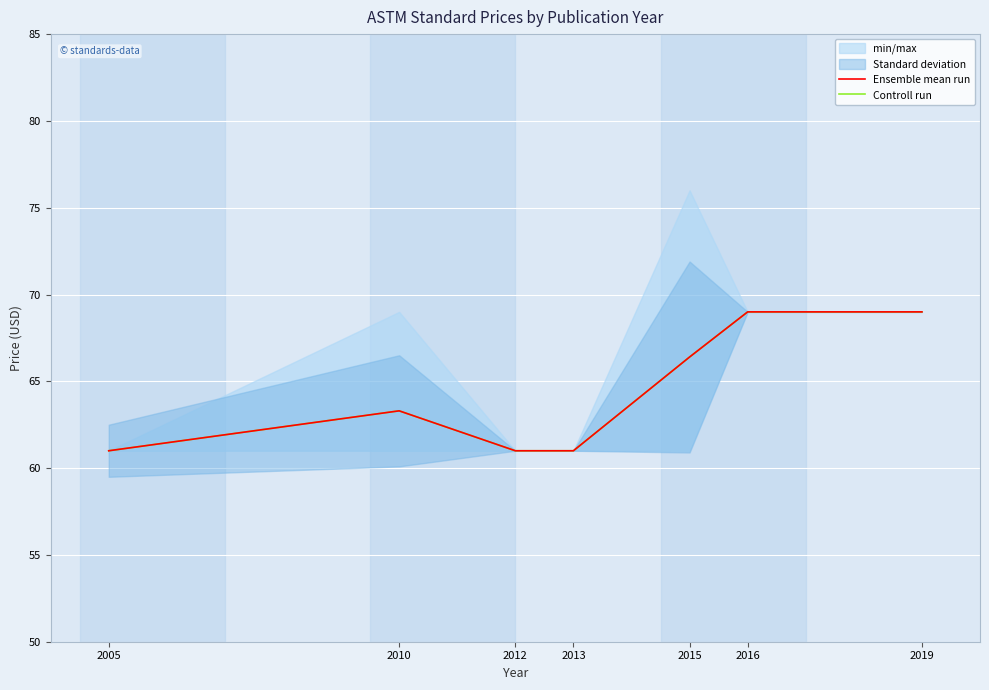

True or false: Ensemble mean run and Controll run intersect in this chart.

False